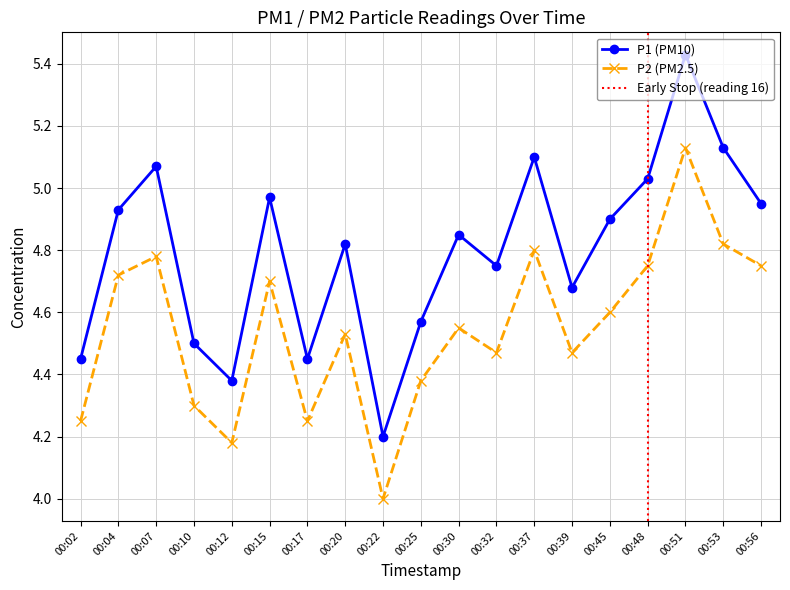

At which category does P1 reach its first local valley?

00:12